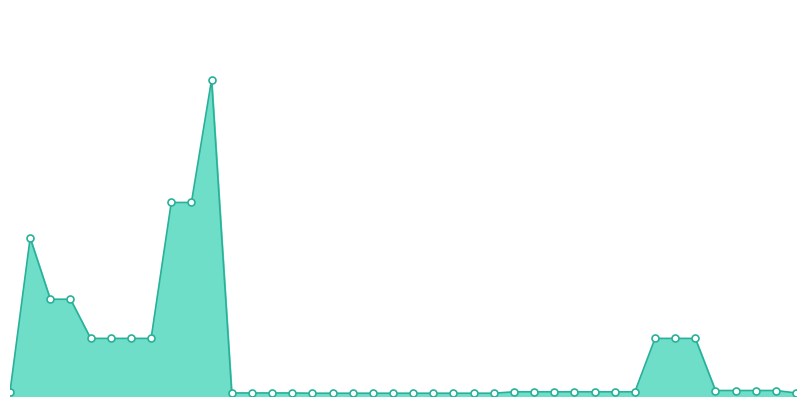

Does the chart have visible grid lines?

No